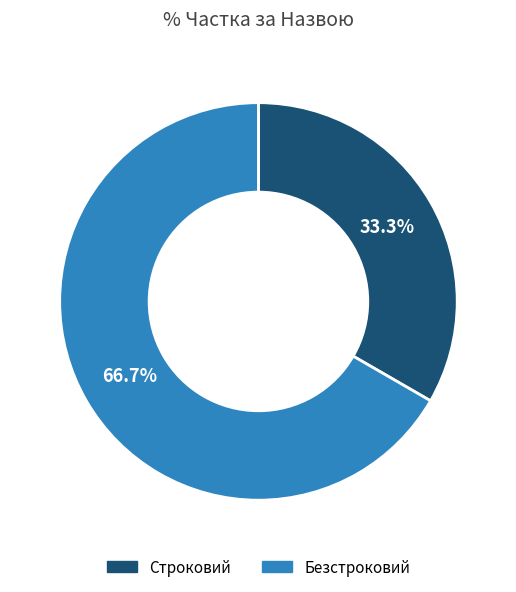

Which slice is the smallest?

Строковий